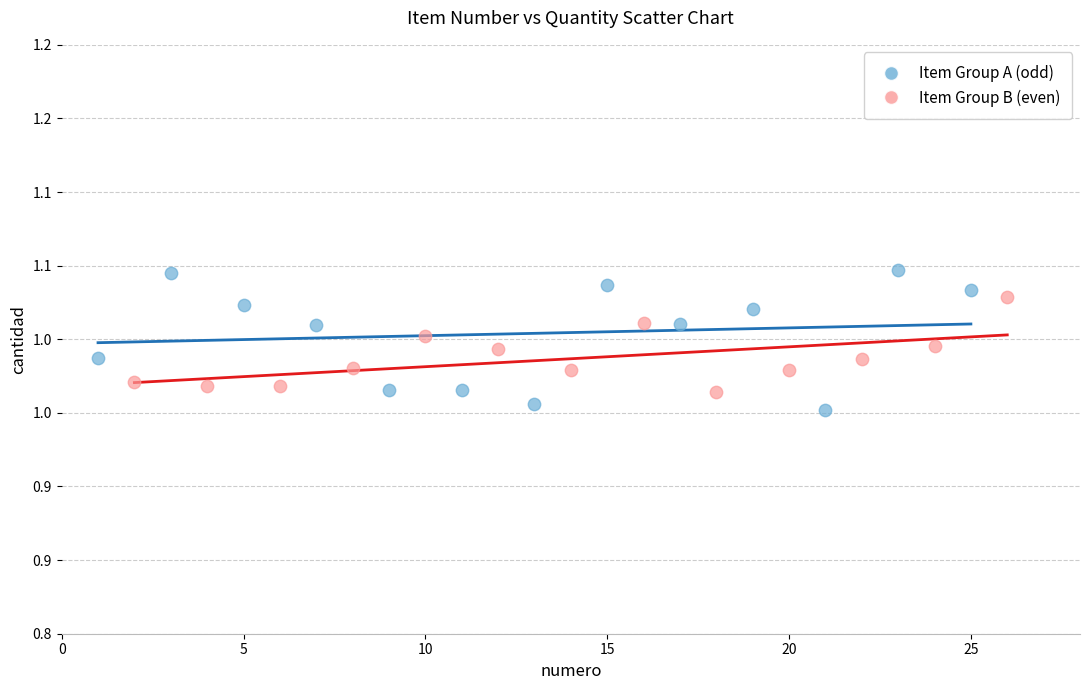

What are all the series names shown in the legend?

Item Group A (odd), Item Group B (even)